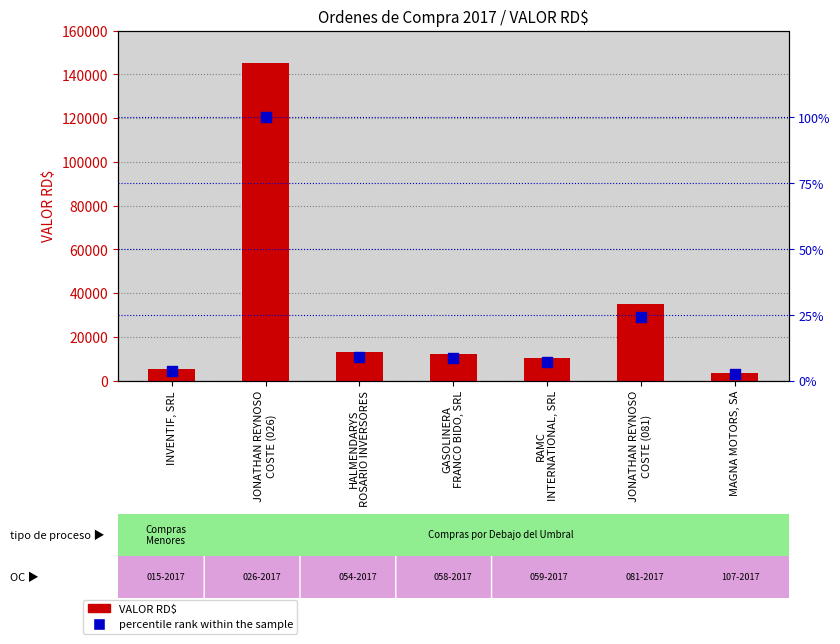

At which category is the sum across all series the highest?

JONATHAN REYNOSO
COSTE (026)